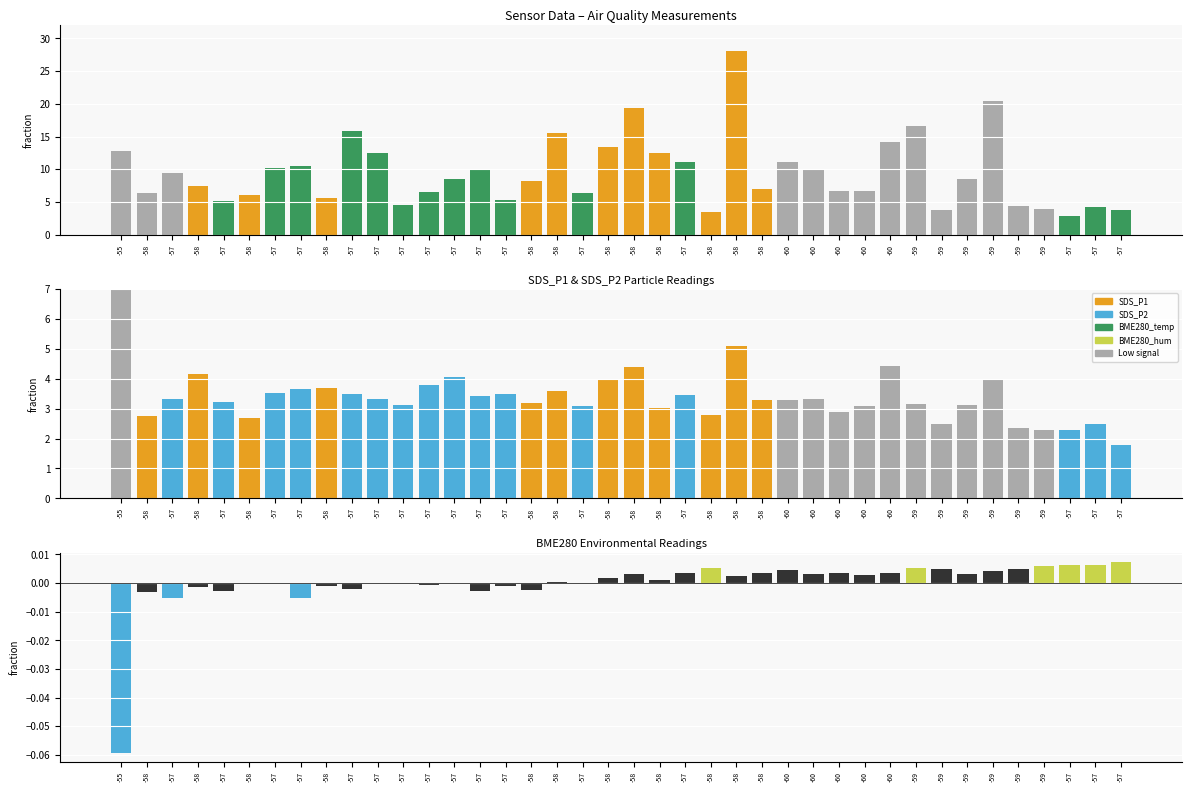

Rank the categories by SDS_P2 value from highest to lowest.

-55, -58, -60, -58, -58, -57, -58, -59, -57, -58, -57, -58, -57, -57, -57, -57, -57, -57, -57, -60, -60, -58, -57, -58, -59, -57, -59, -60, -57, -58, -60, -58, -58, -58, -59, -57, -59, -59, -57, -57